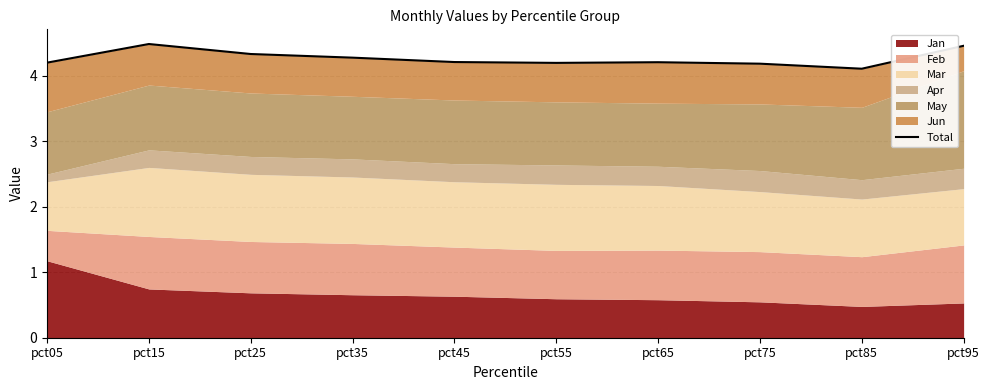

Count the number of categories in the chart.

10